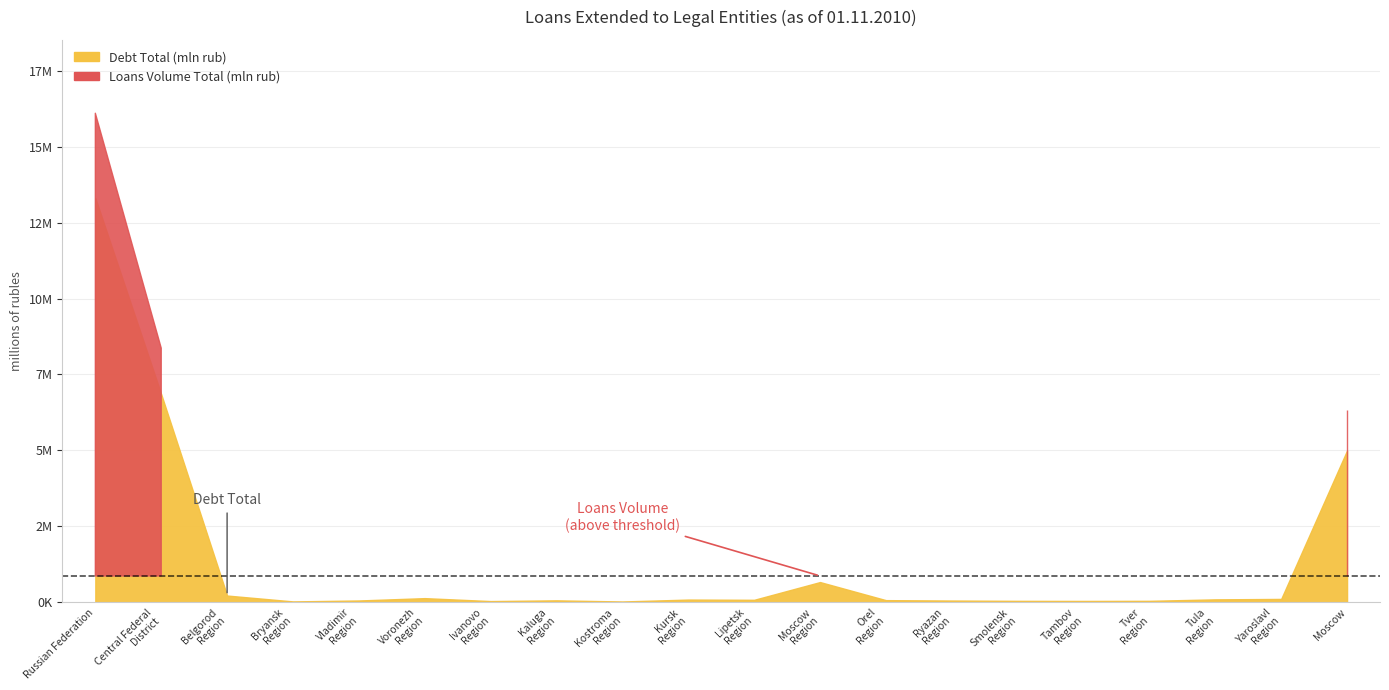

Which category has the highest value across all series?

Russian Federation